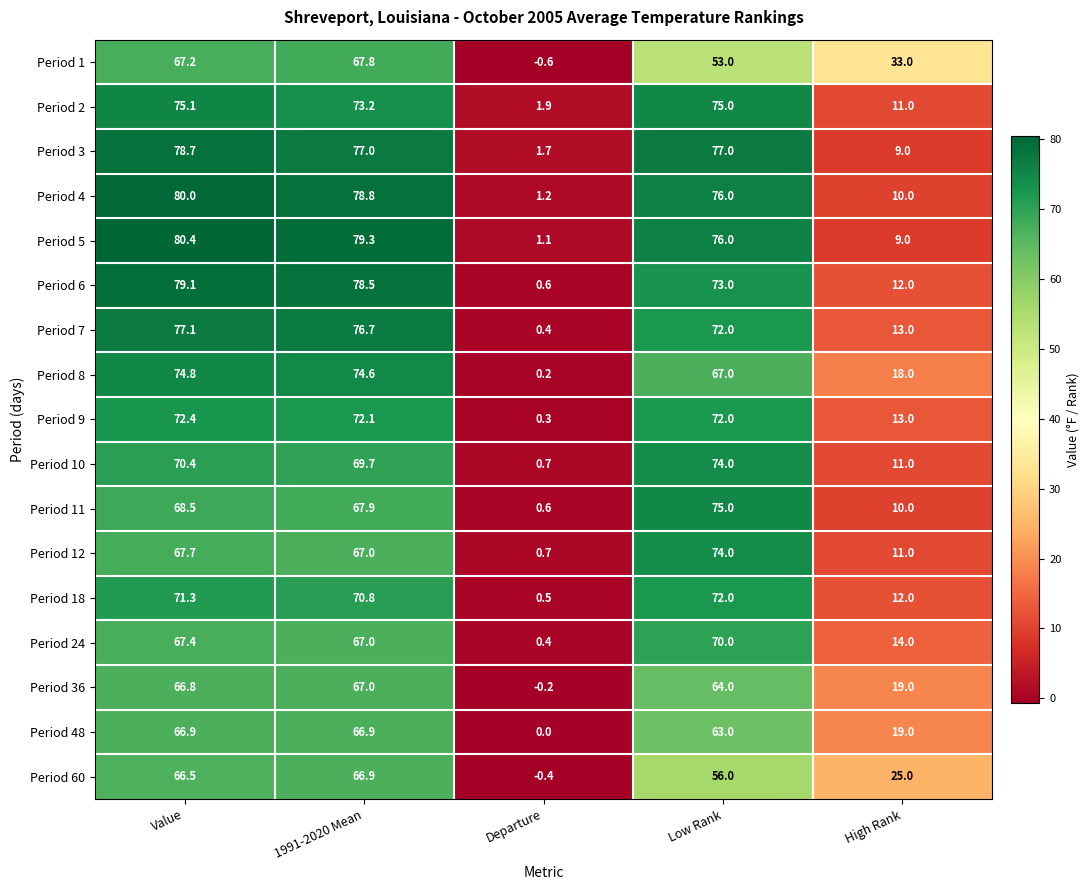

What is the average value of the Period 6 series?

48.6